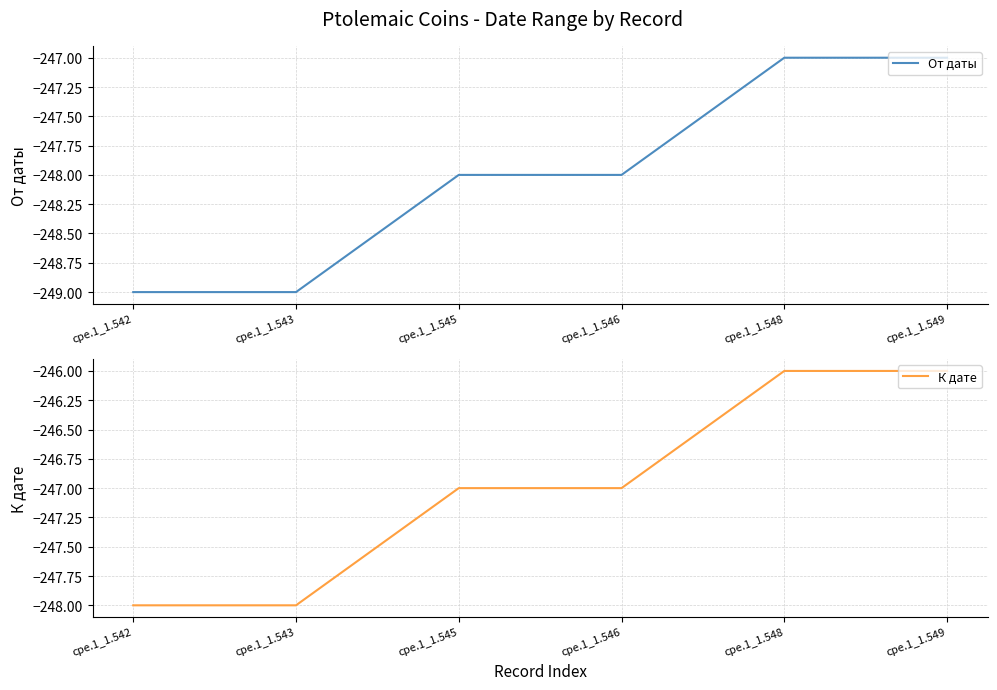

What value does the От даты series have at cpe.1_1.548?

-247